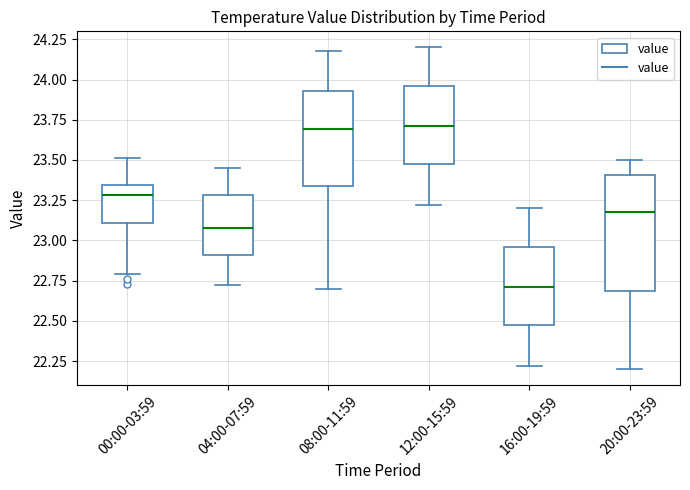

Where does the median line of the box for 16:00-19:59 sit on the y-axis? The values are not printed on the chart, so give them approximately, as read against the axis.

22.70